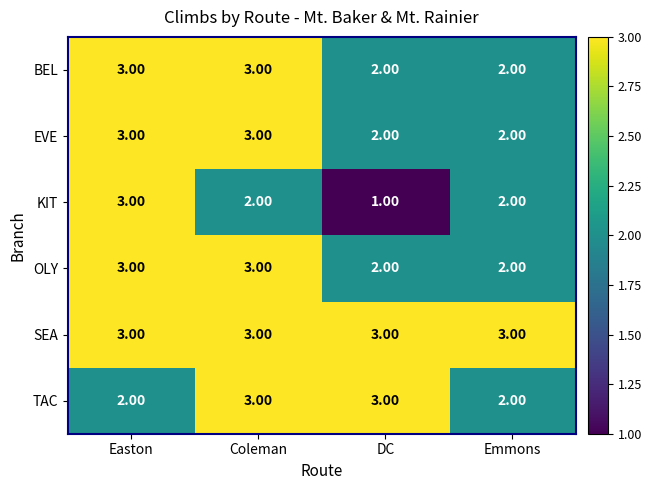

What is the sum of the TAC values at Emmons and Easton?

4